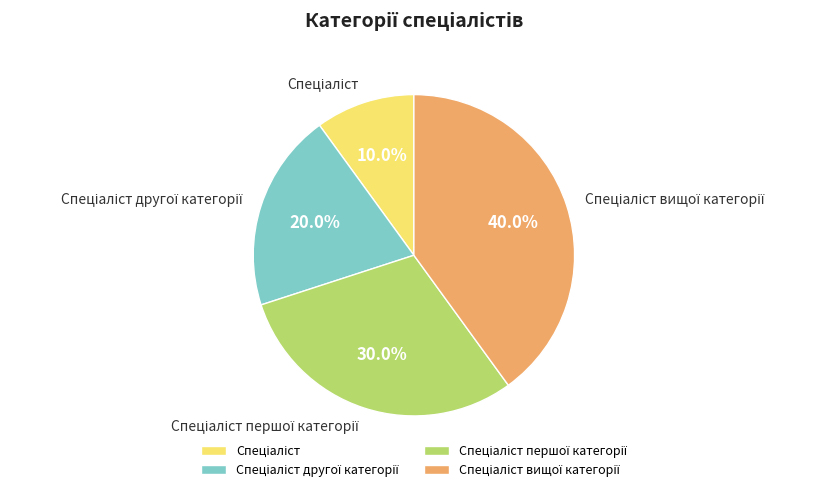

How many segments does this pie chart have?

4